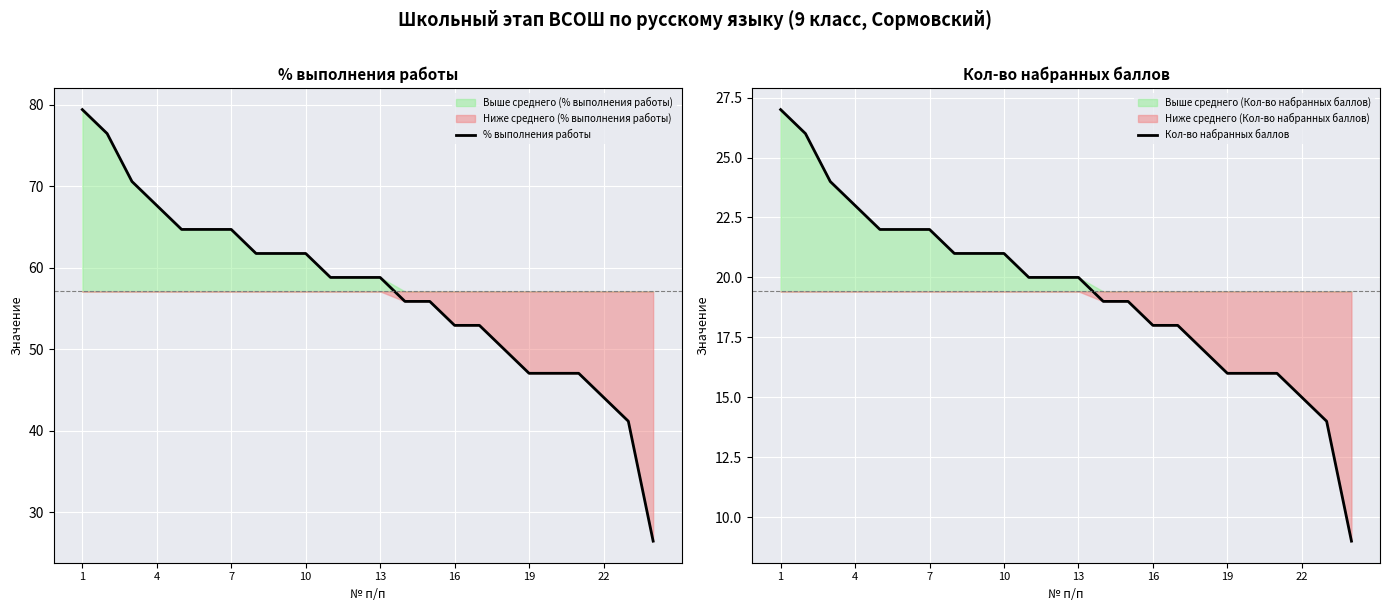

At which label does Кол-во набранных баллов reach its peak?

1